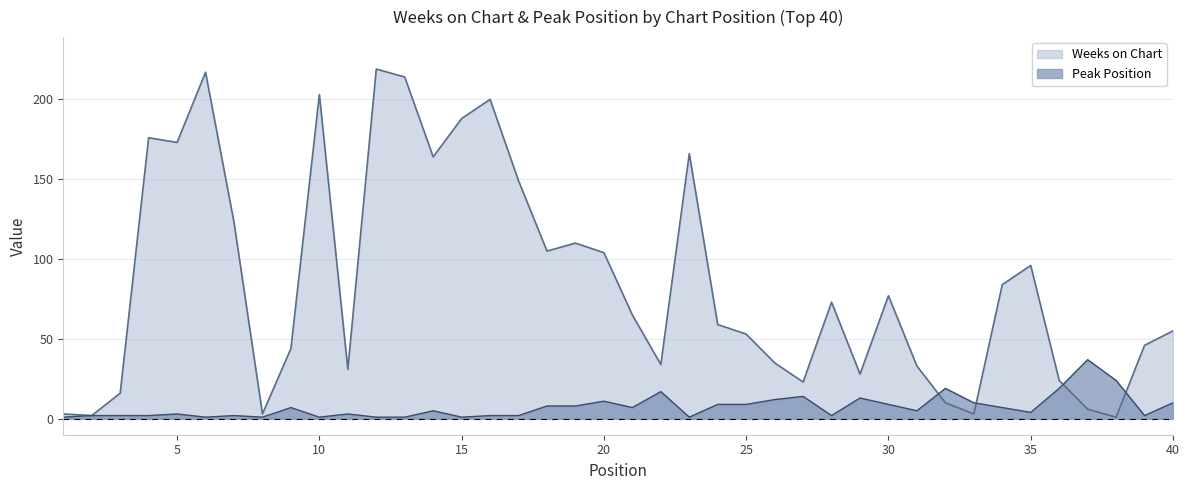

Where is the first local maximum for Weeks on Chart?

4